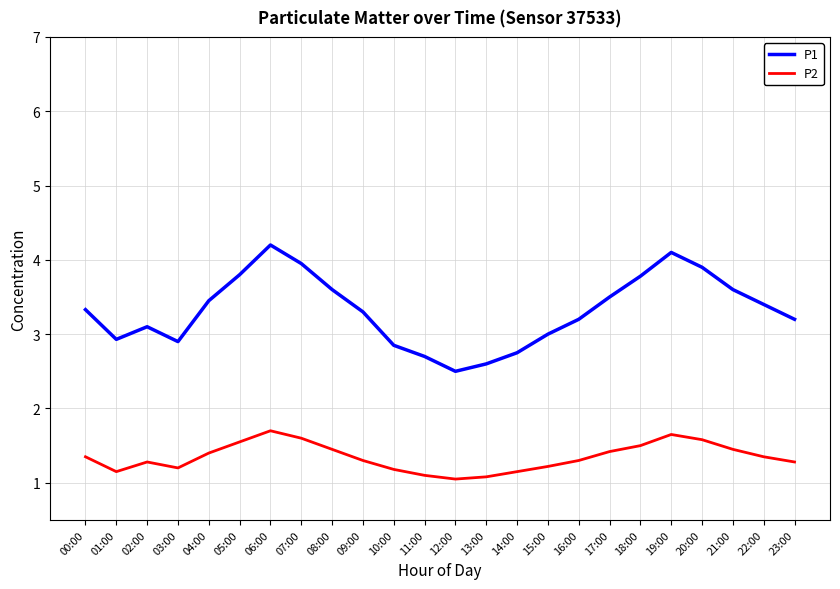

At which category does P2 reach its first local valley?

01:00